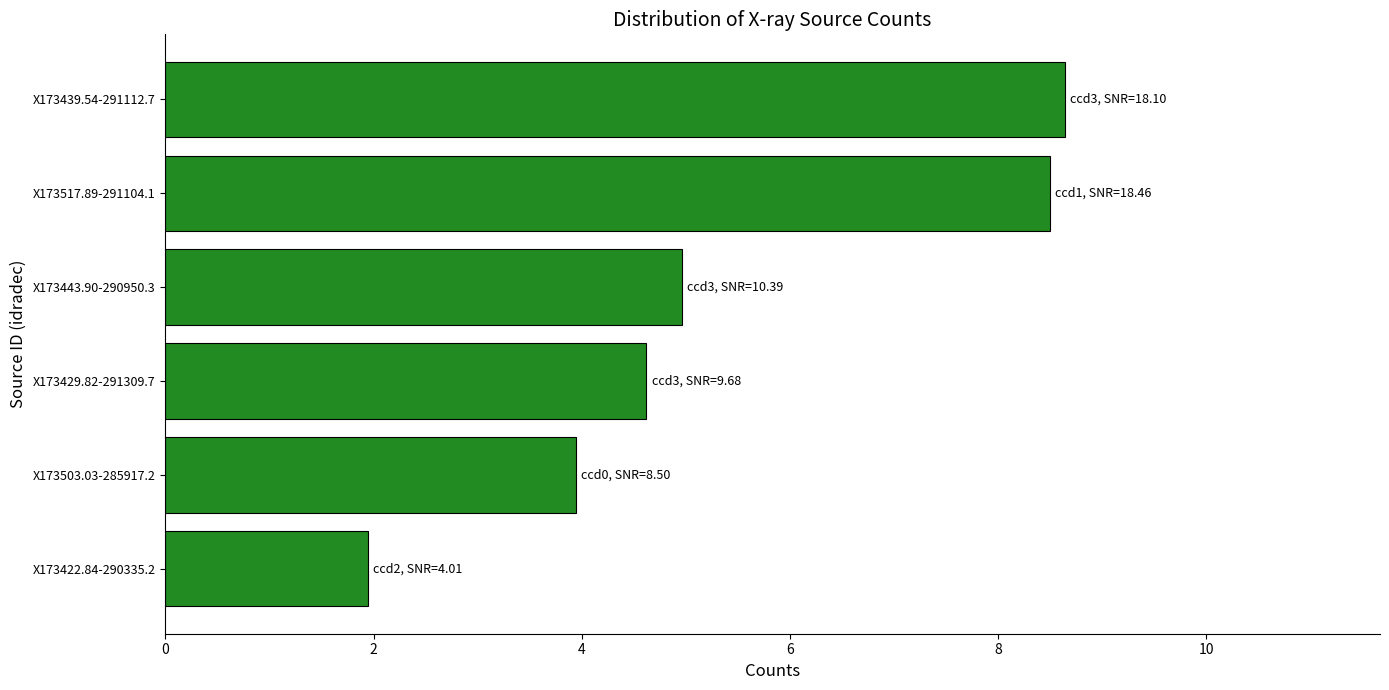

Between X173503.03-285917.2 and X173439.54-291112.7, which is larger?

X173439.54-291112.7